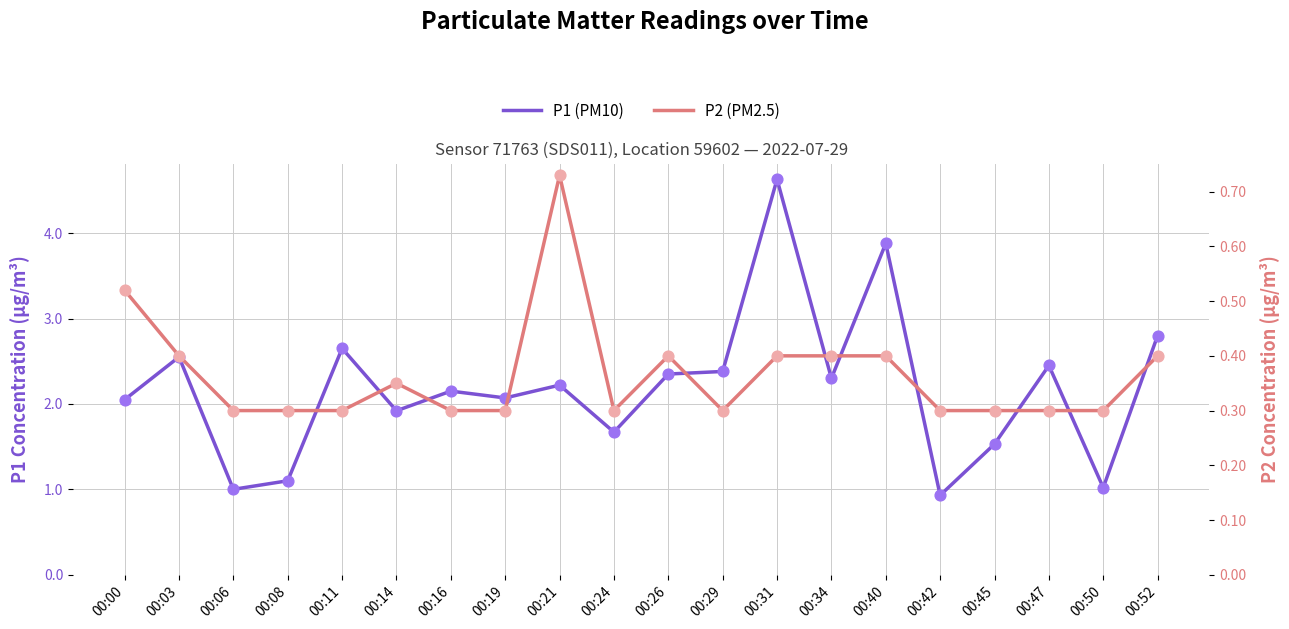

Which series has the largest Y range (max minus min)?

P1 (PM10)